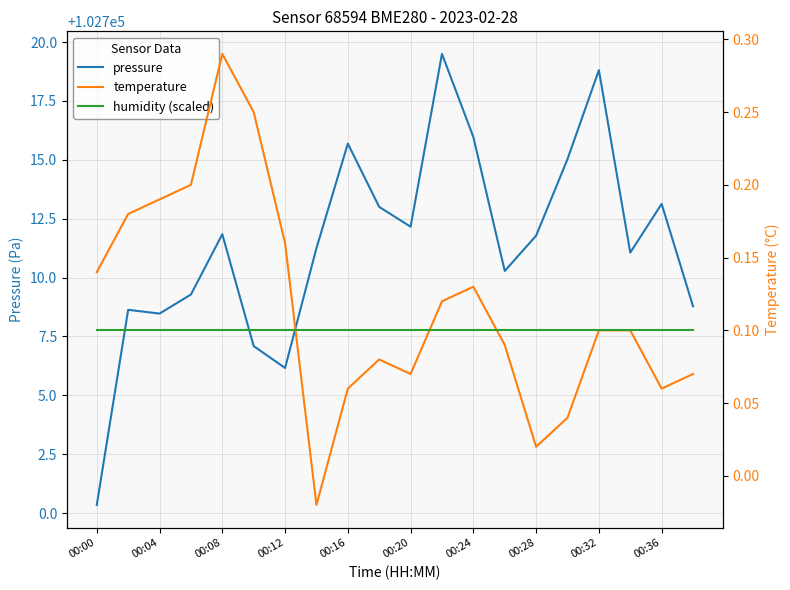

True or false: pressure has a value of 102706.2 at 00:12.

True